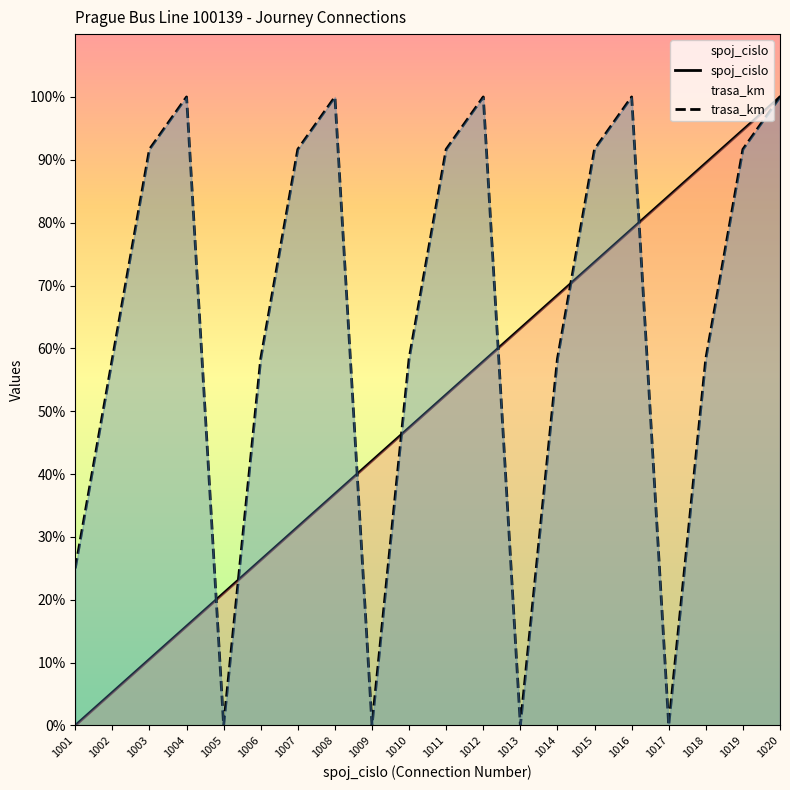

At which label does spoj_cislo first exceed 52?

1011